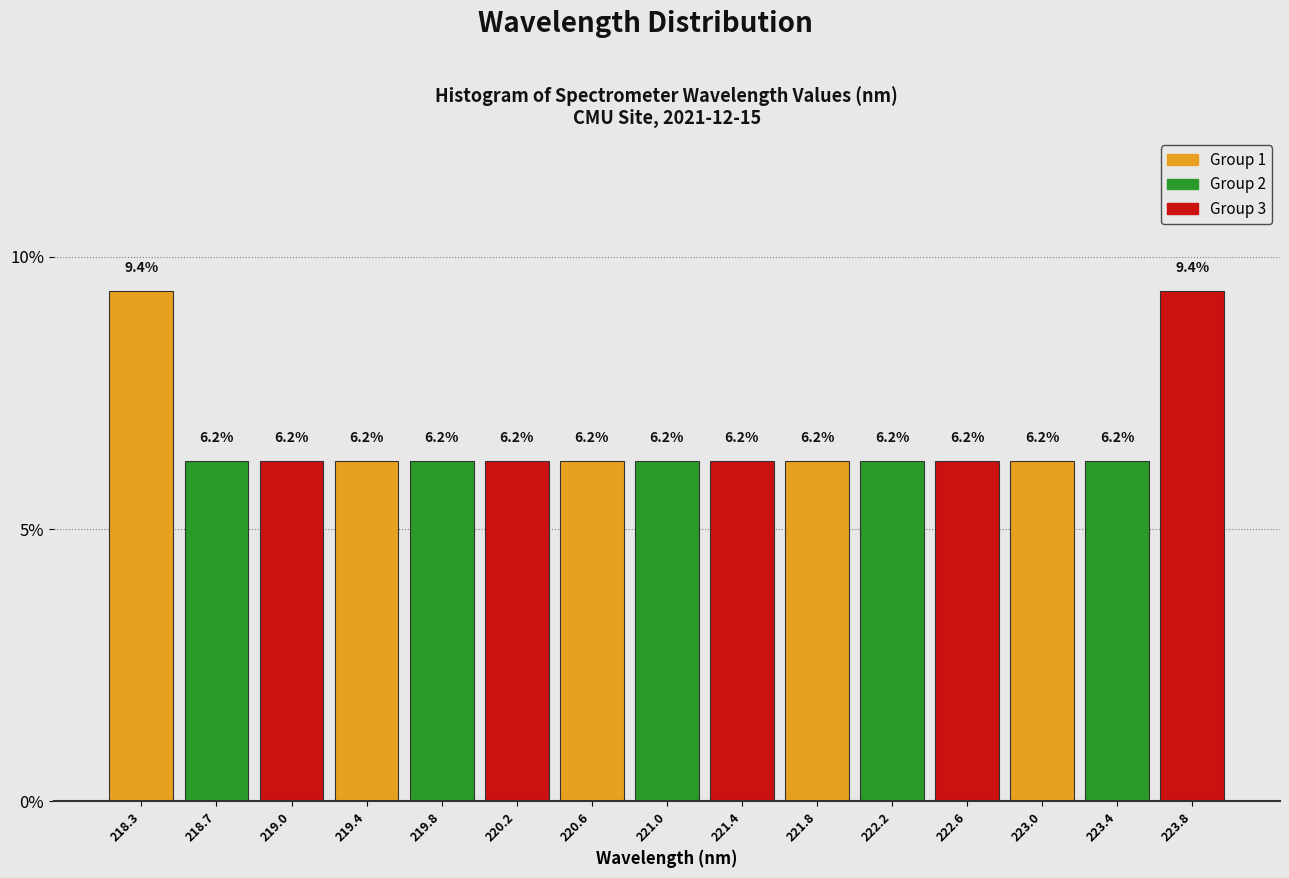

What is the height of the bar covering 222.80 to 223.20 on the x-axis? The bar edges are not printed on the chart, so give them approximately, as read against the axis.

6.2